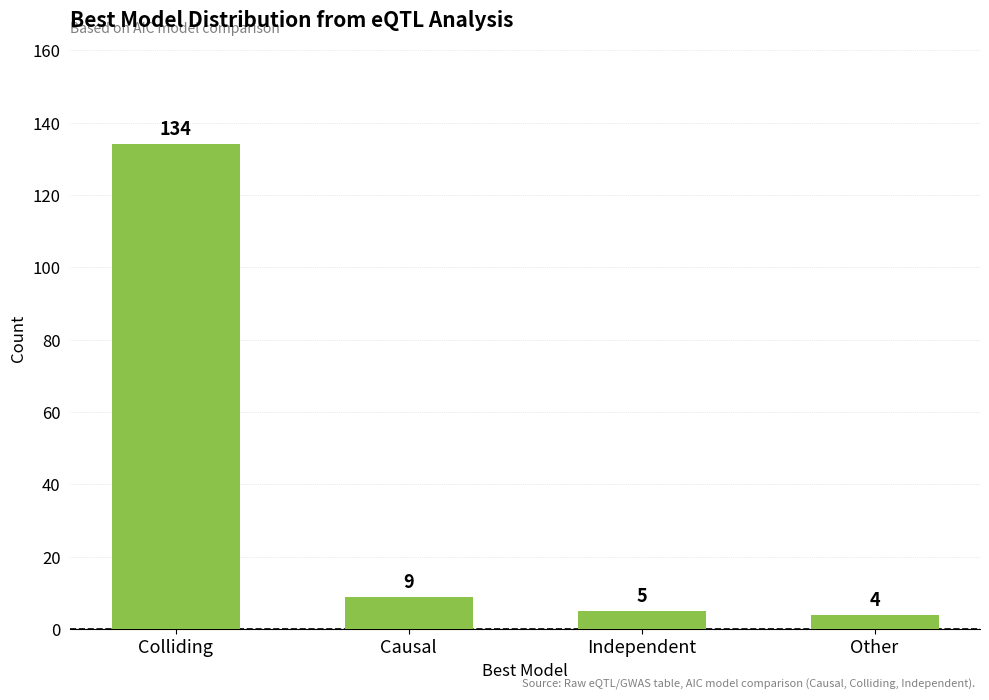

How many values are below 9?

2